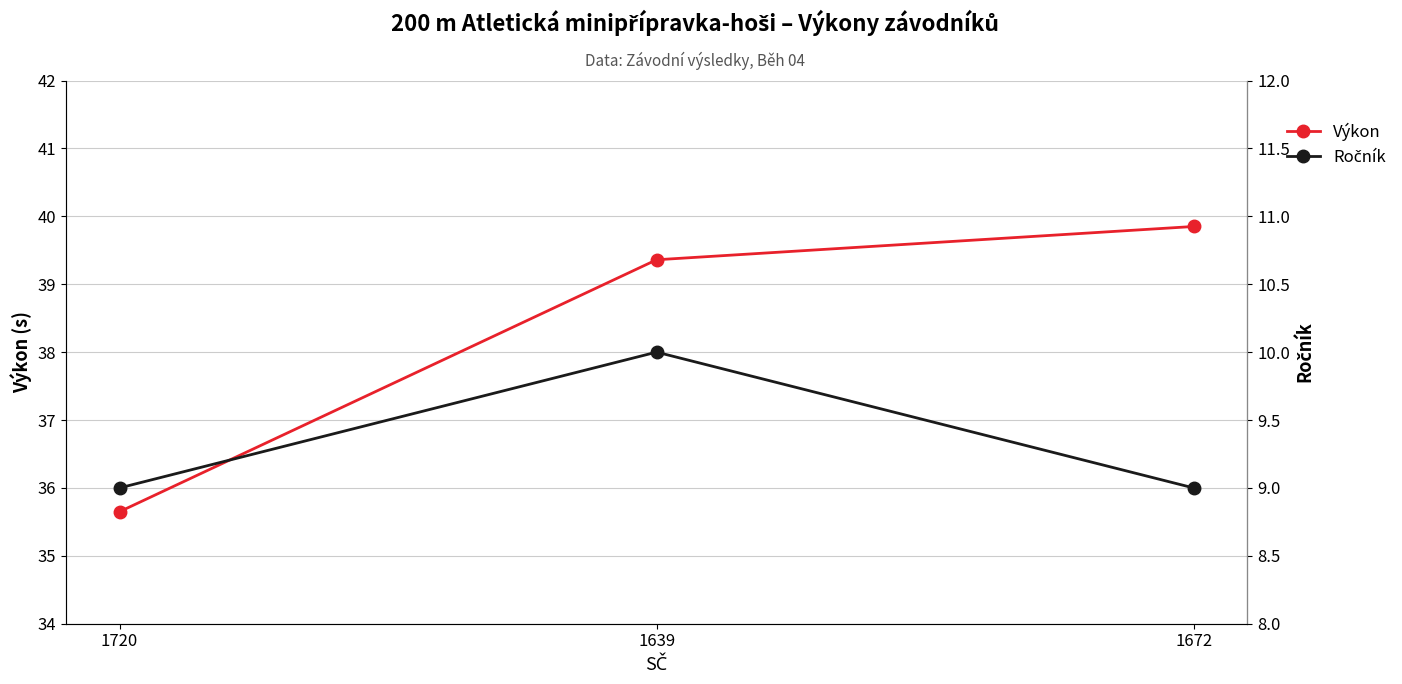

What is the total value across all series at 1639?

49.4